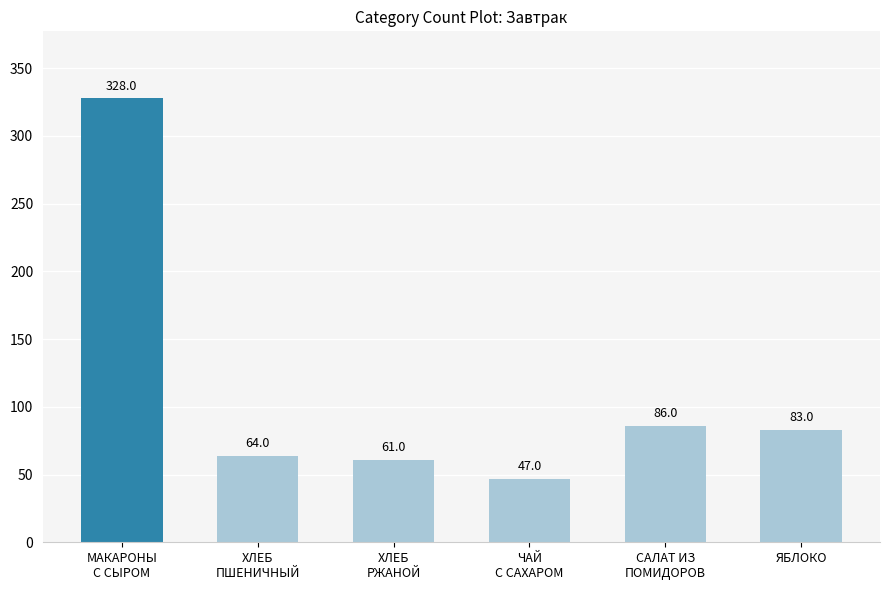

Which label corresponds to the largest value in the chart?

МАКАРОНЫ
С СЫРОМ